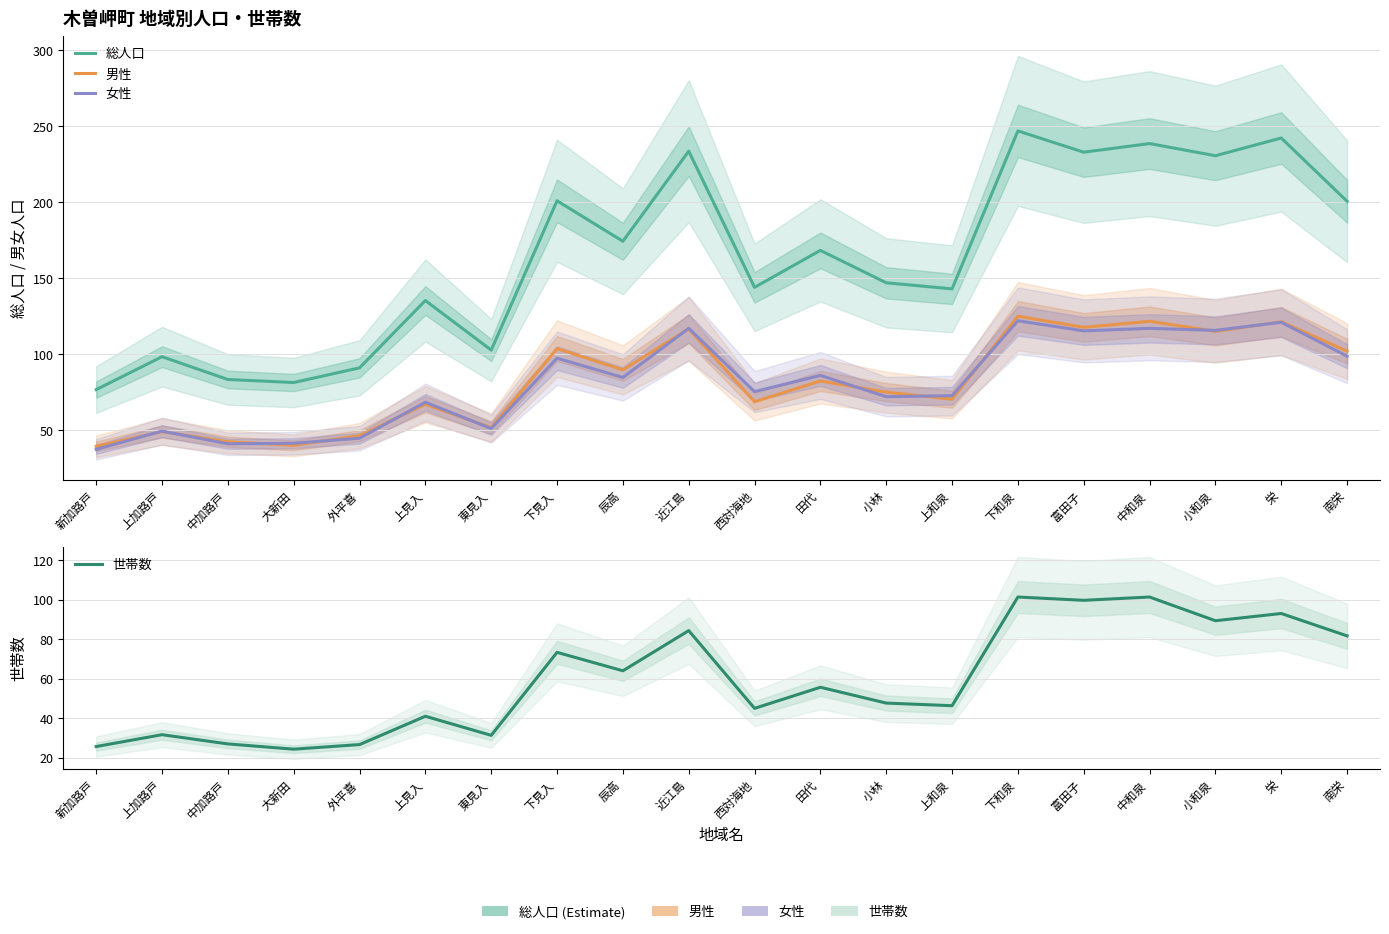

Does the chart have visible grid lines?

Yes